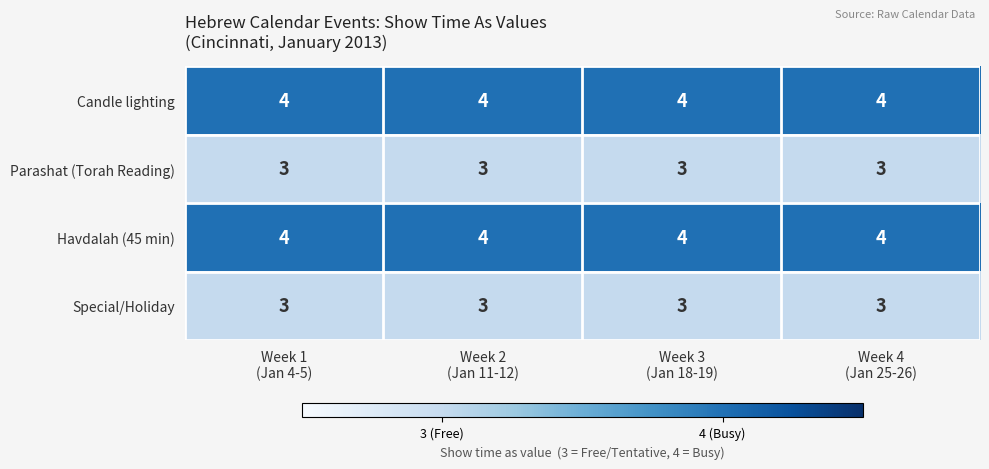

What is the spread (max minus min) of values at Week 3
(Jan 18-19)?

1